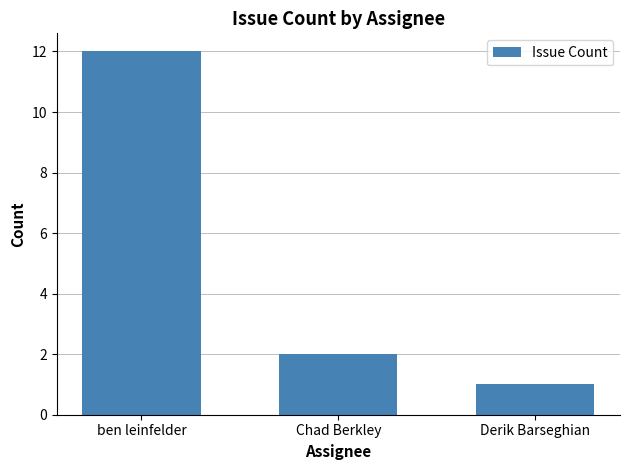

What is the label of the 3rd bar from the right?

ben leinfelder